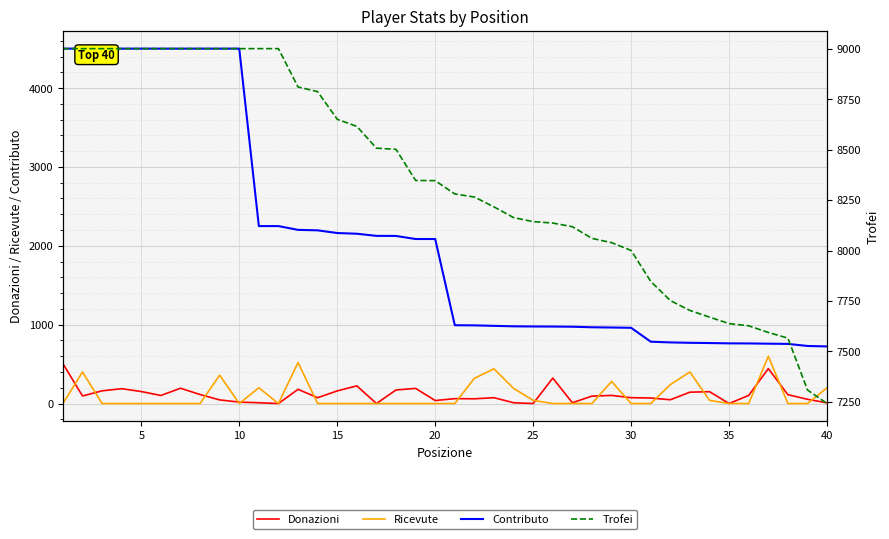

What is the difference between the second highest and minimum values in the Ricevute series?

520